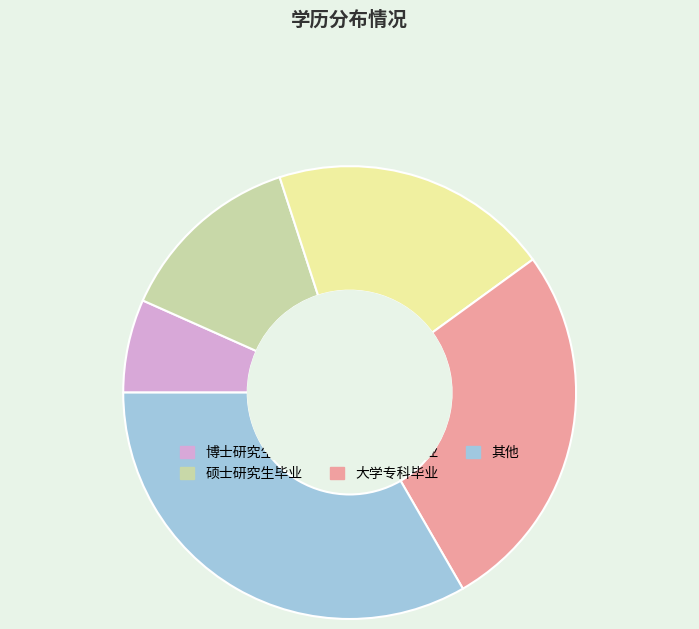

Rank the categories by value from highest to lowest.

其他, 大学专科毕业, 大学本科毕业, 硕士研究生毕业, 博士研究生毕业